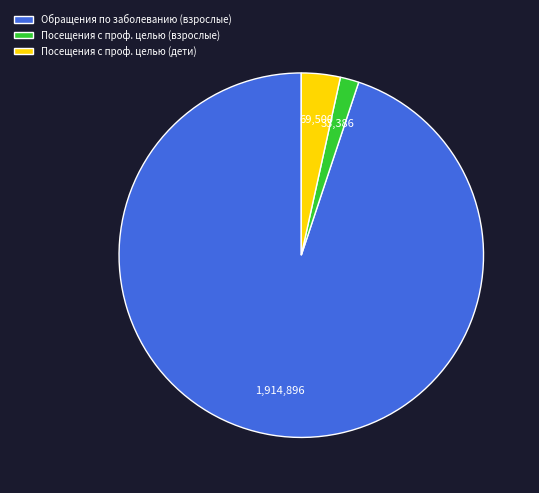

What is the majority slice?

Обращения по заболеванию (взрослые)